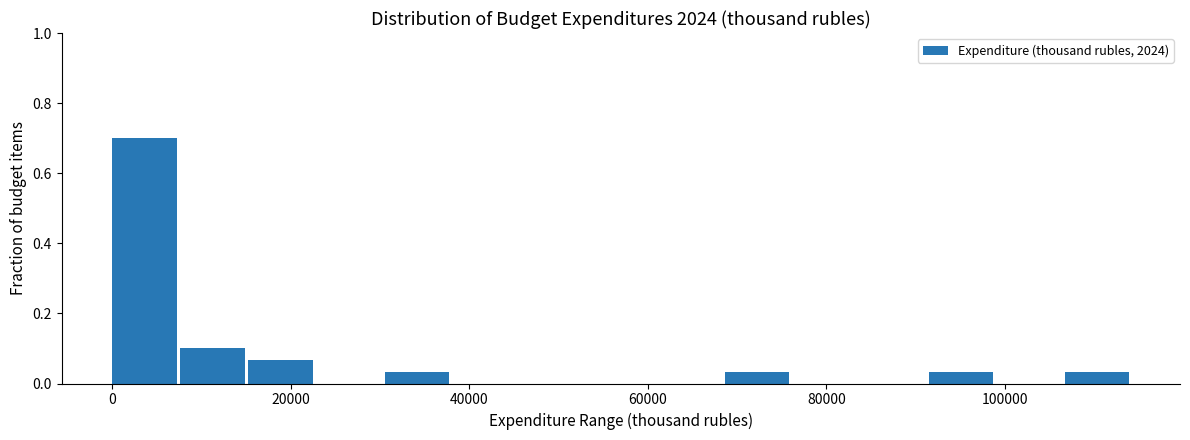

Read against the x-axis, roughly where is the centre of the tallest bar?

4000